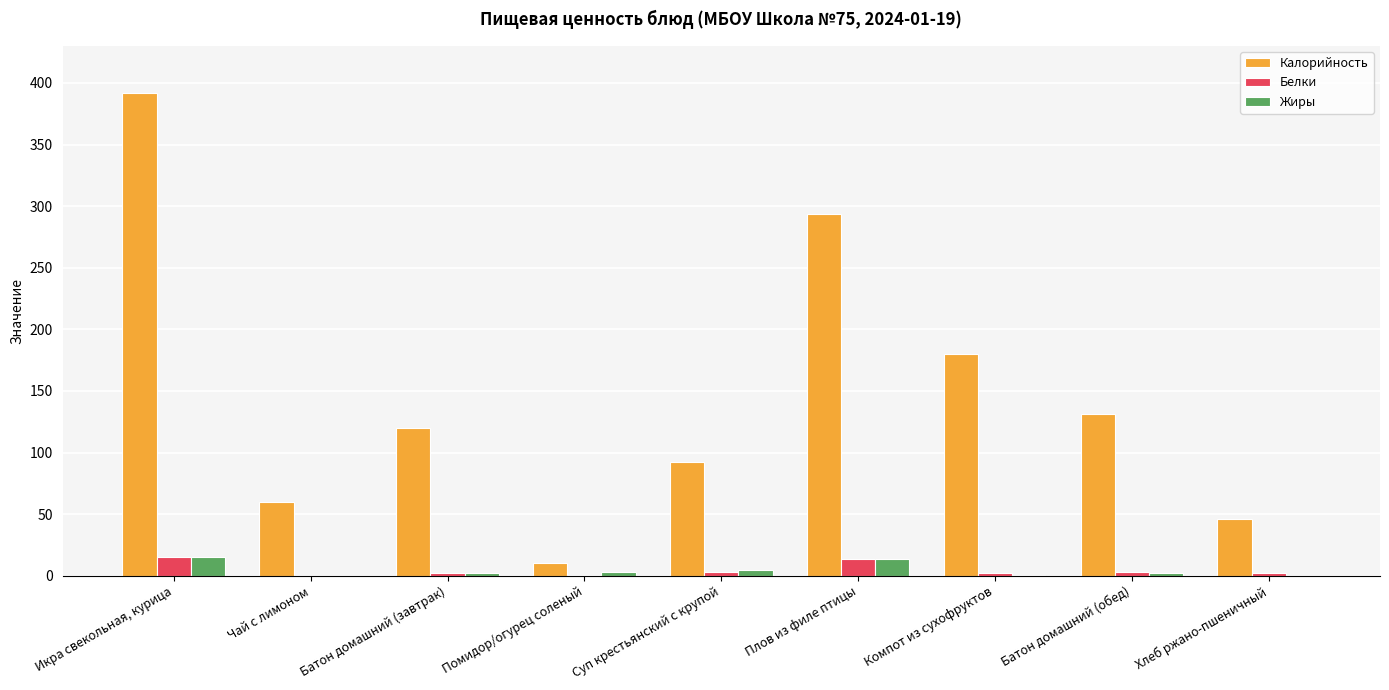

Which series has the widest spread of values?

Калорийность